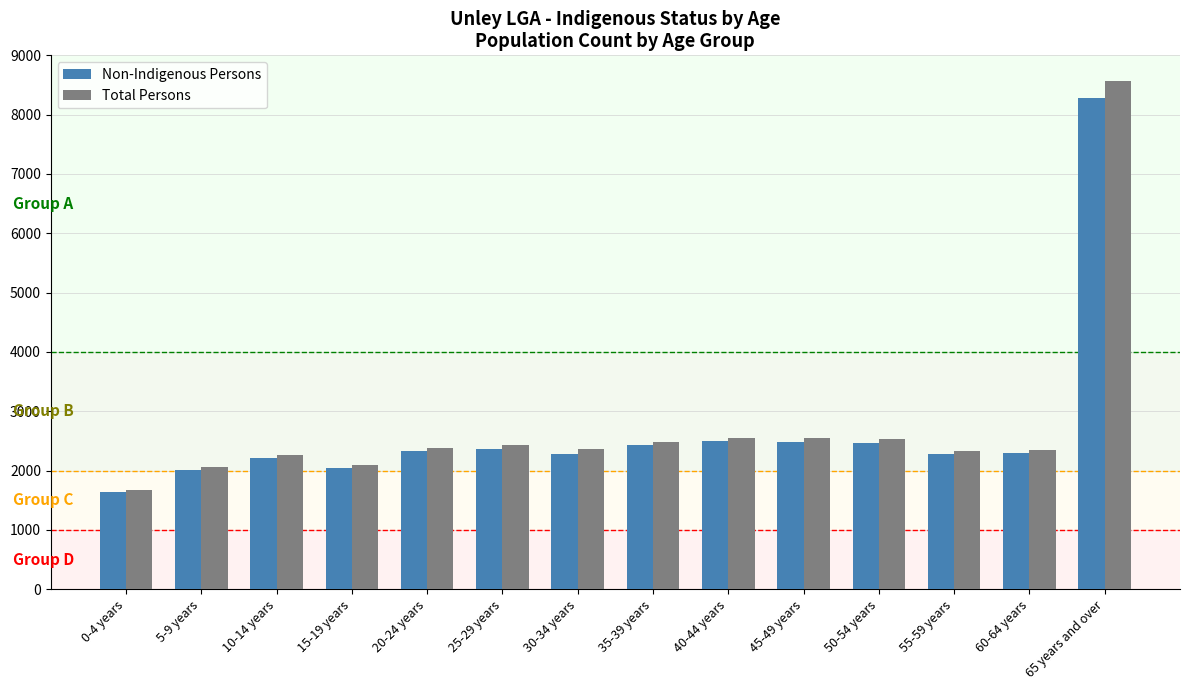

What is the smallest value displayed?

1646